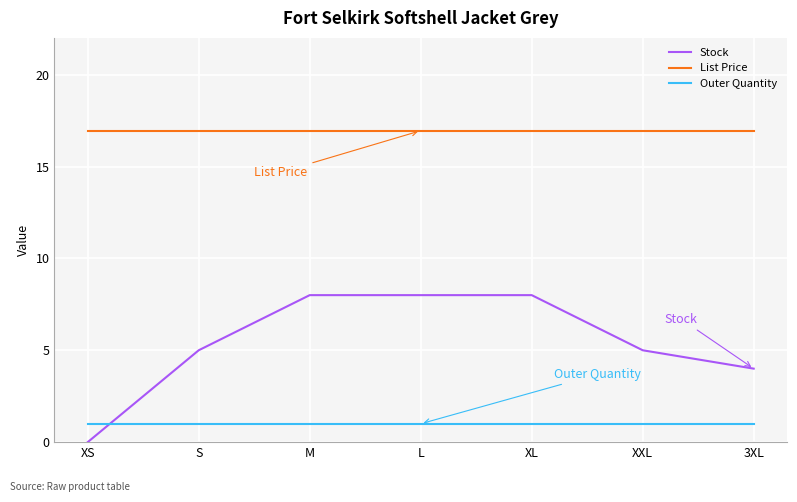

Which series has the widest spread of values?

Stock